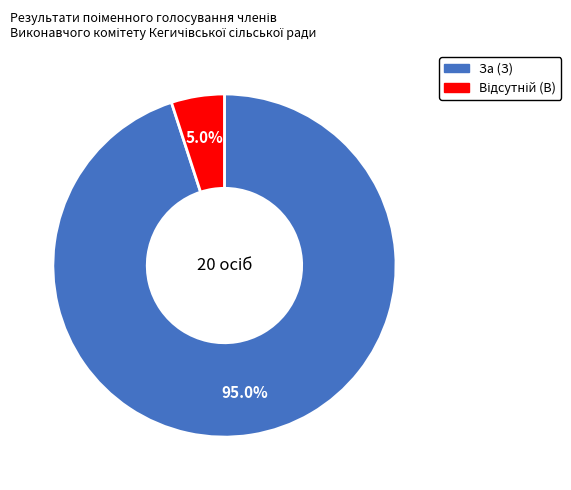

To the nearest percent, what is the average slice percentage?

50%